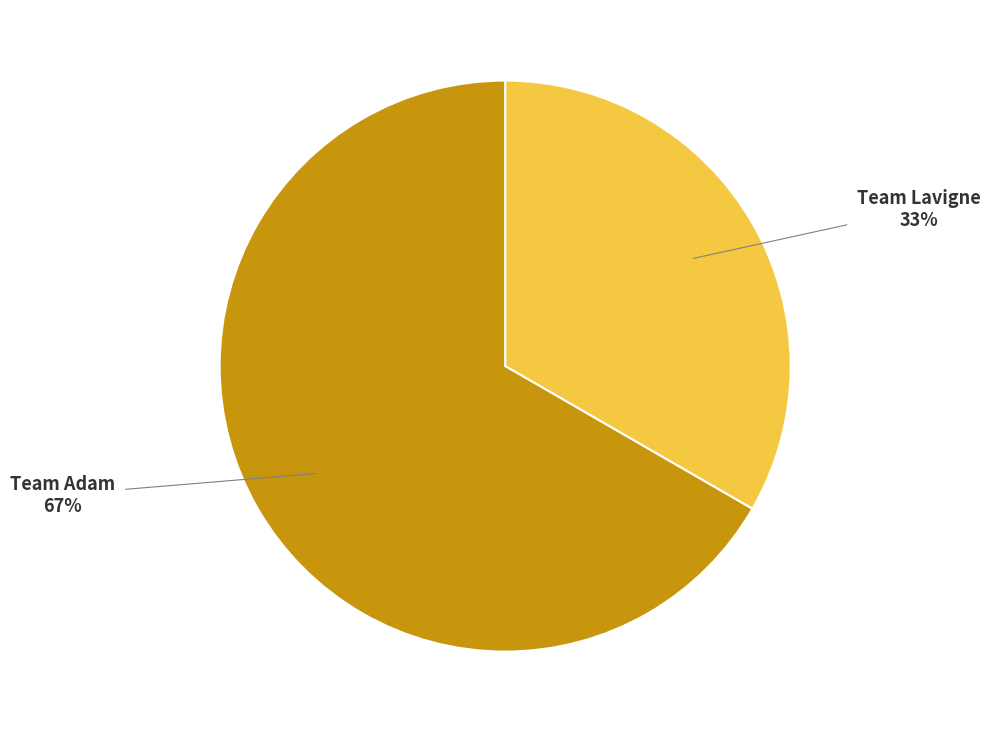

Is Team Adam the majority of the pie?

Yes